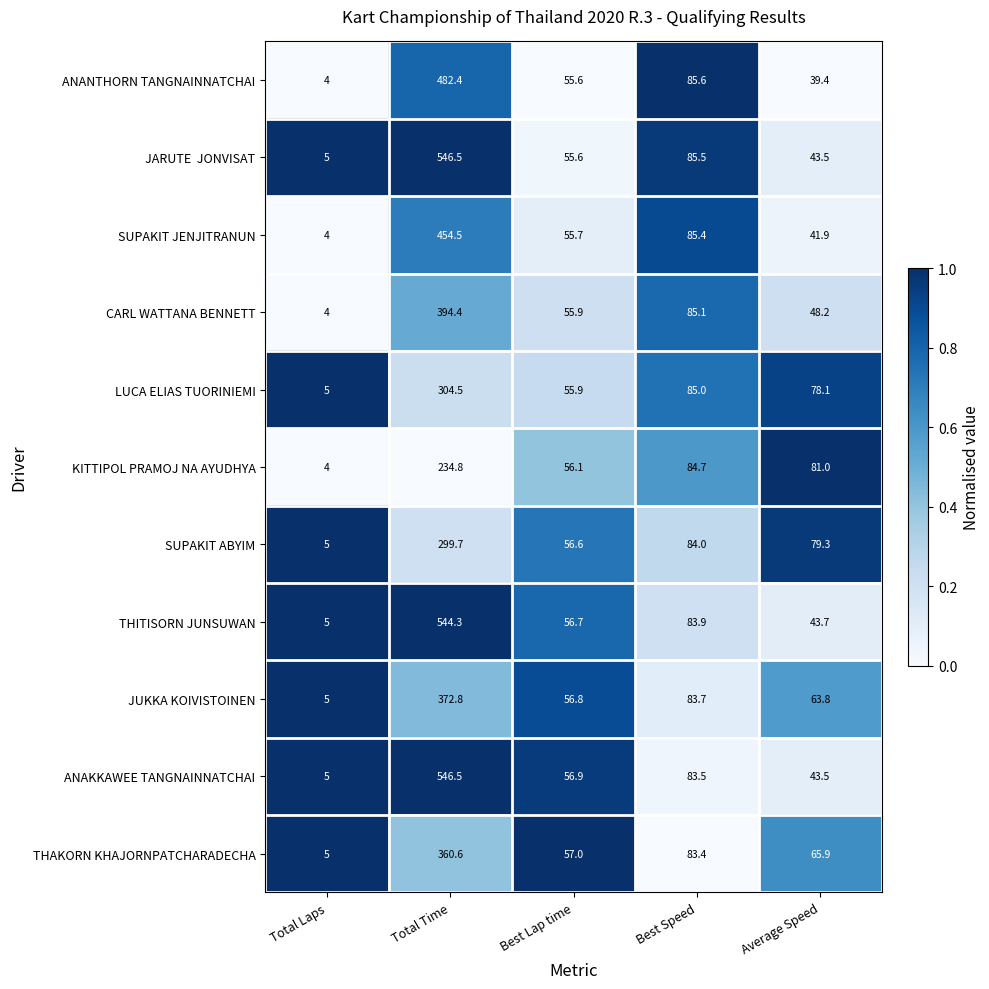

What is the difference between the maximum and second lowest values in the CARL WATTANA BENNETT series?

346.2